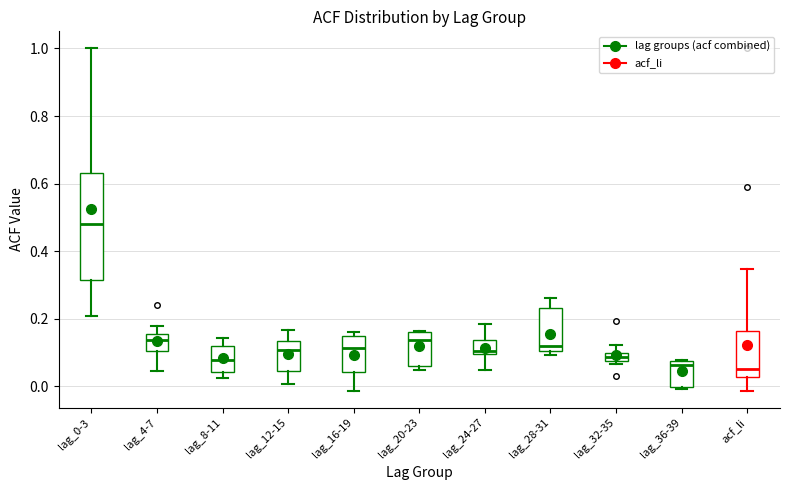

Which box is the tallest, from its lower edge to its upper edge?

lag_0-3